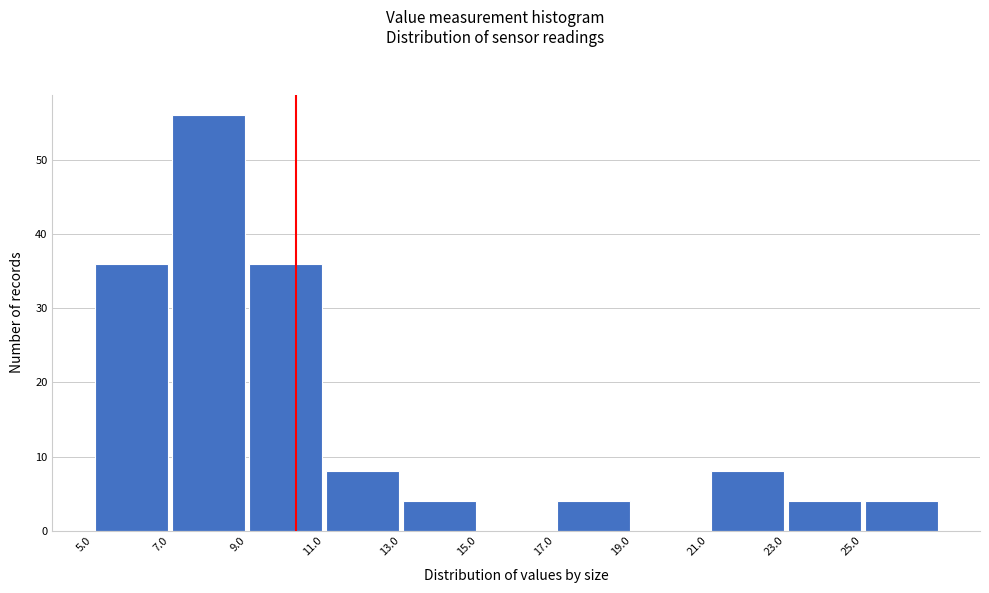

What is the height of the bar covering 9 to 11 on the x-axis? The values are not printed on the chart, so give them approximately, as read against the axis.

36